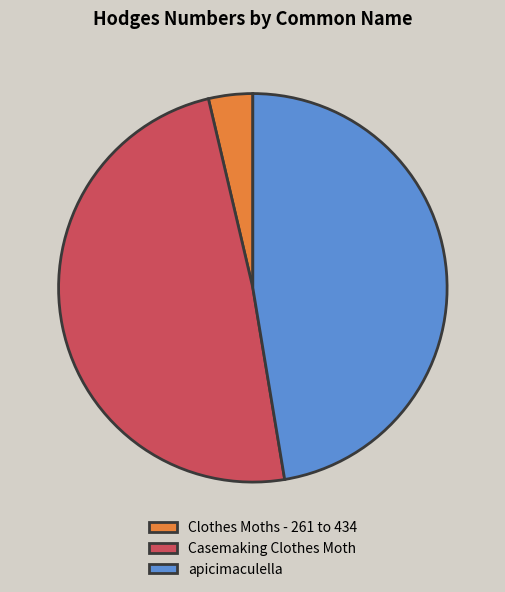

Do Clothes Moths - 261 to 434 and apicimaculella together represent more than half of the pie?

Yes